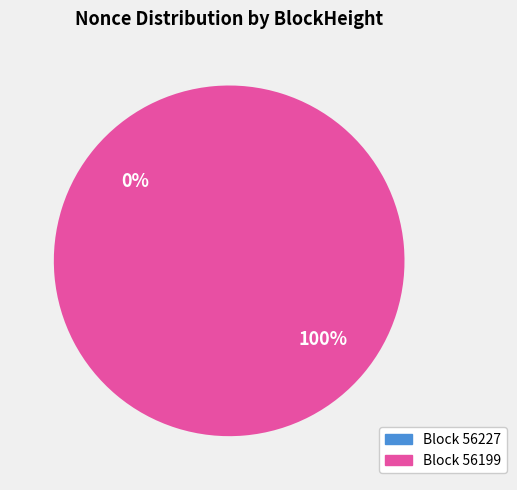

Which category has the smallest portion of the pie?

56227